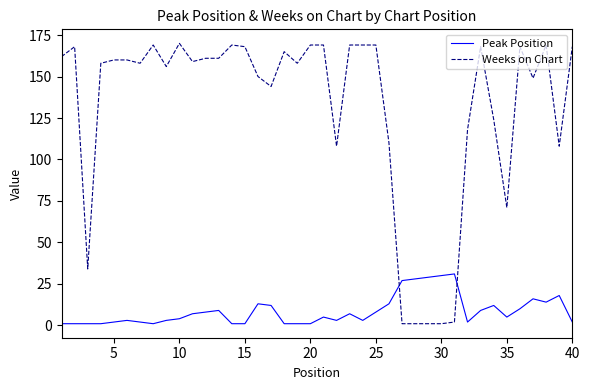

What is the difference between the second highest and second lowest values in the Peak Position series?

29